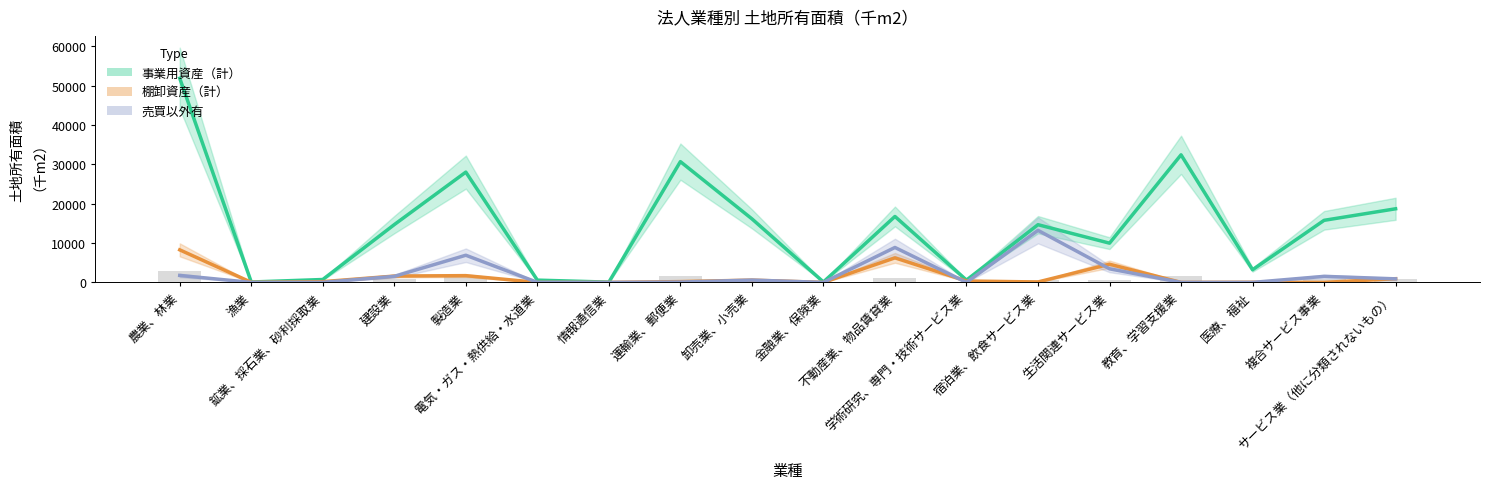

Reading left to right, extract all data points from this chart.

事業用資産（計）: 農業、林業=51860	漁業=101	鉱業、採石業、砂利採取業=738	建設業=14684	製造業=28016	電気・ガス・熱供給・水道業=579	情報通信業=69	運輸業、郵便業=30679	卸売業、小売業=16147	金融業、保険業=111	不動産業、物品賃貸業=16752	学術研究、専門・技術サービス業=586	宿泊業、飲食サービス業=14661	生活関連サービス業=9969	教育、学習支援業=32409	医療、福祉=3220	複合サービス事業=15769	サービス業（他に分類されないもの）=18701
棚卸資産（計）: 農業、林業=8270	漁業=23	鉱業、採石業、砂利採取業=190	建設業=1610	製造業=1720	電気・ガス・熱供給・水道業=0	情報通信業=0	運輸業、郵便業=203	卸売業、小売業=583	金融業、保険業=0	不動産業、物品賃貸業=6237	学術研究、専門・技術サービス業=357	宿泊業、飲食サービス業=113	生活関連サービス業=4622	教育、学習支援業=1	医療、福祉=37	複合サービス事業=5	サービス業（他に分類されないもの）=942
売買以外有: 農業、林業=1772	漁業=0	鉱業、採石業、砂利採取業=15	建設業=1542	製造業=6901	電気・ガス・熱供給・水道業=17	情報通信業=0	運輸業、郵便業=83	卸売業、小売業=591	金融業、保険業=0	不動産業、物品賃貸業=8875	学術研究、専門・技術サービス業=0	宿泊業、飲食サービス業=13223	生活関連サービス業=3453	教育、学習支援業=0	医療、福祉=0	複合サービス事業=1538	サービス業（他に分類されないもの）=906